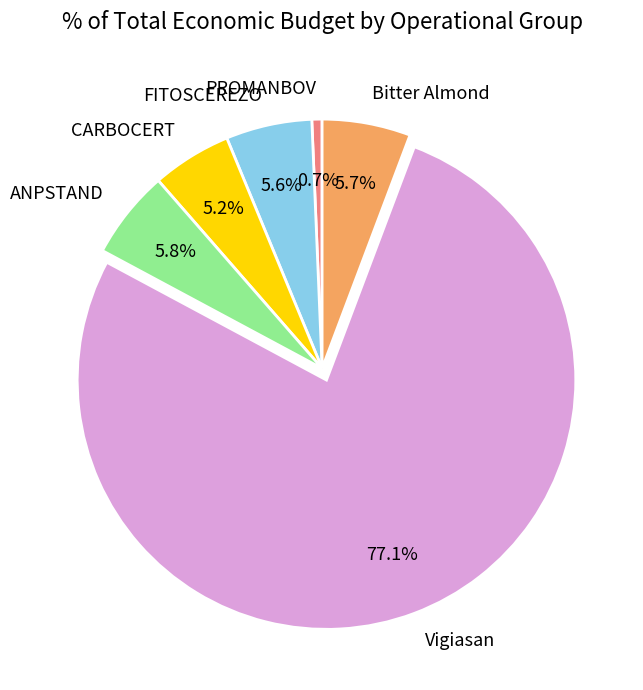

Which category has the smallest portion of the pie?

PROMANBOV